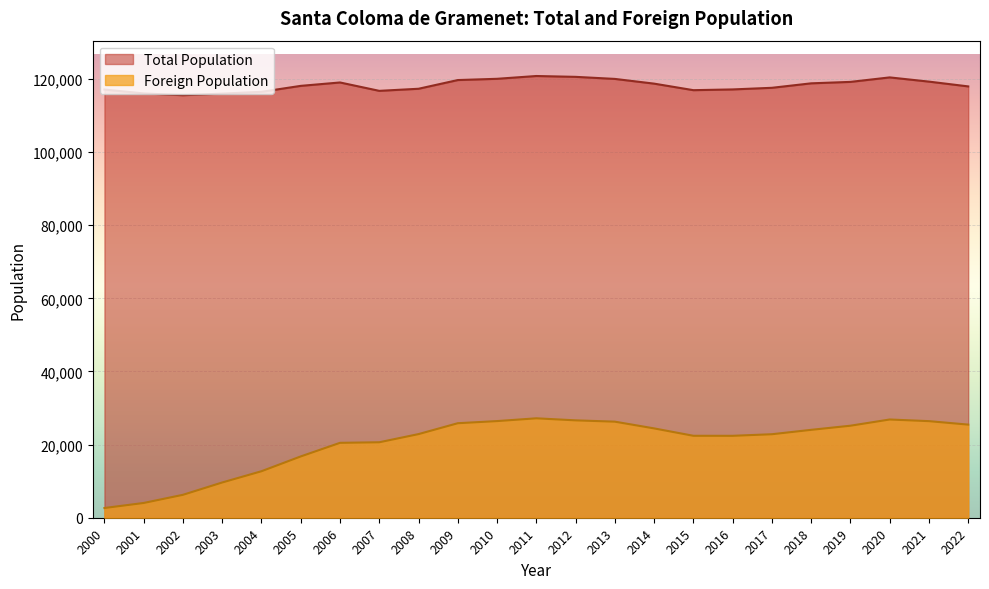

Rank the series by their average value, from lowest to highest.

Foreign Population, Total Population